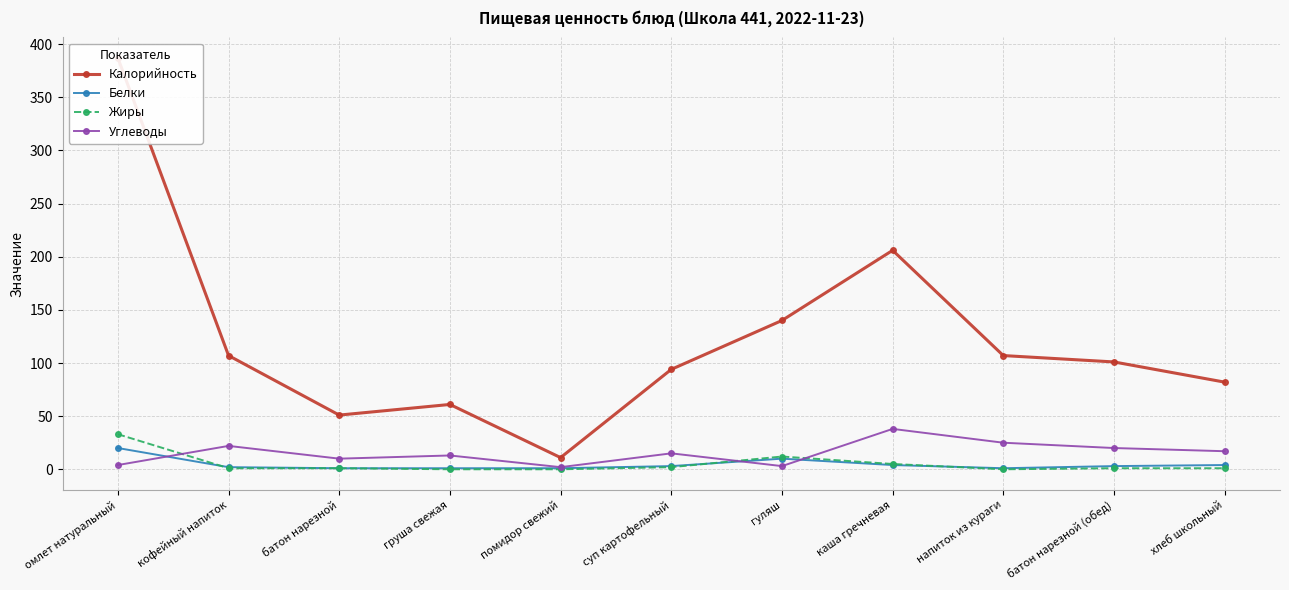

Between суп картофельный and батон нарезной (обед), which series saw the biggest shift?

Калорийность